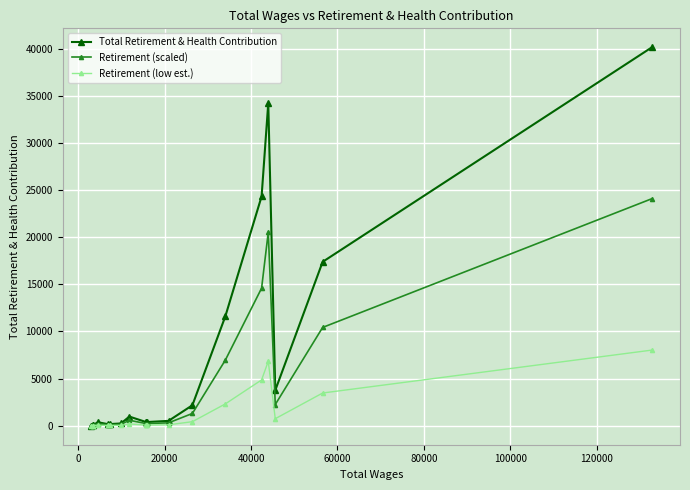

List the series in order of their overall mean, highest first.

Total Retirement & Health Contribution, Retirement (scaled), Retirement (low est.)